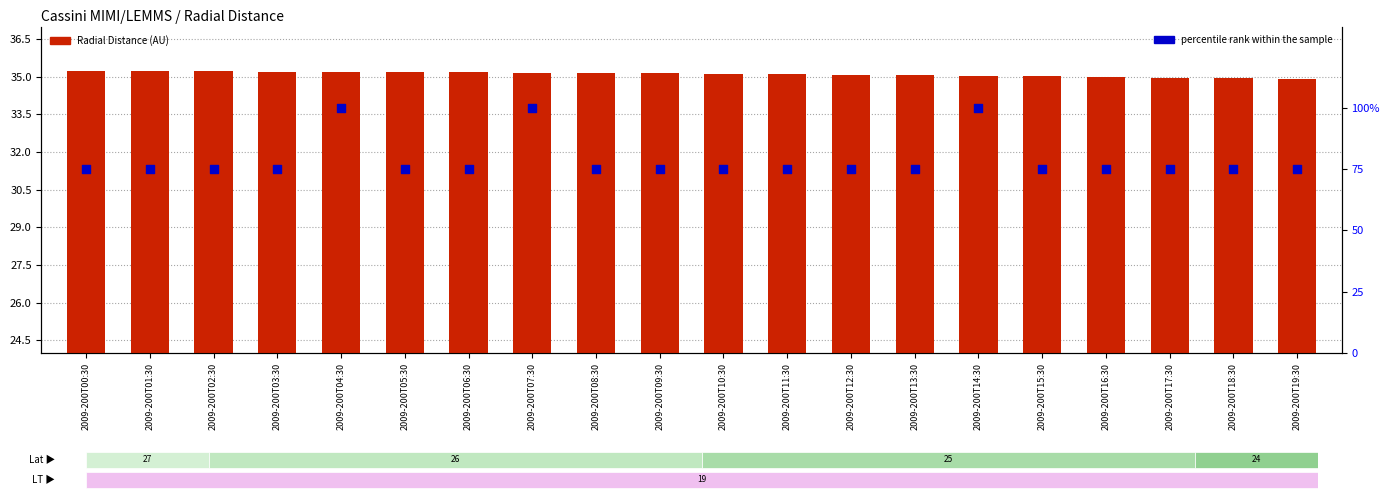

At which category is the sum across all series the highest?

2009-200T04:30